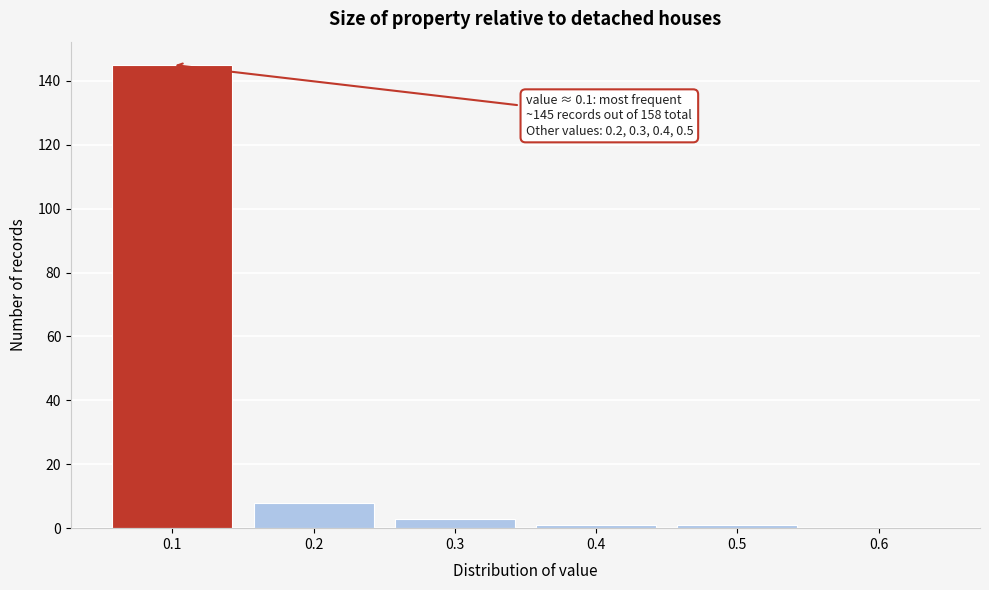

Which range on the x-axis has the tallest bar?

0.05 to 0.15